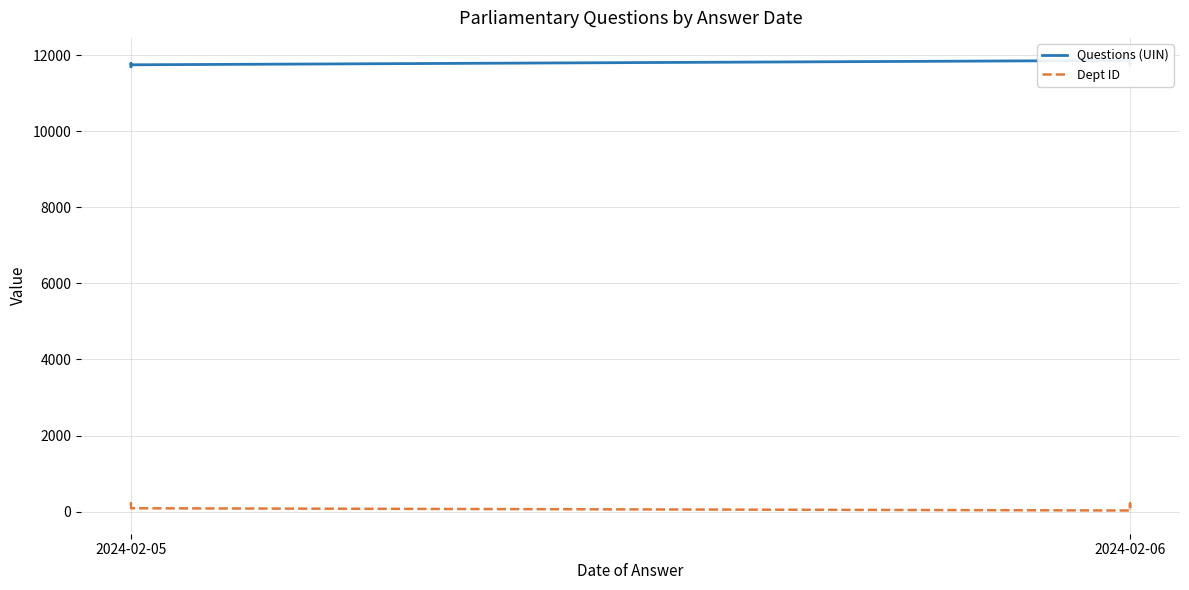

At how many categories does at least one series exceed 147?

10